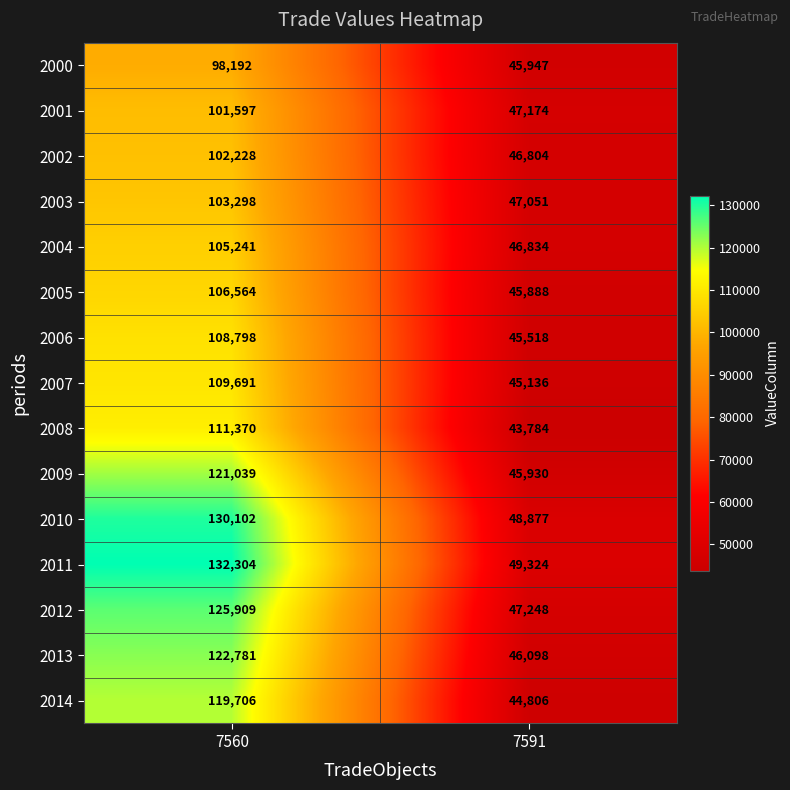

What is the sum of the 2010 values at 7560 and 7591?

178979